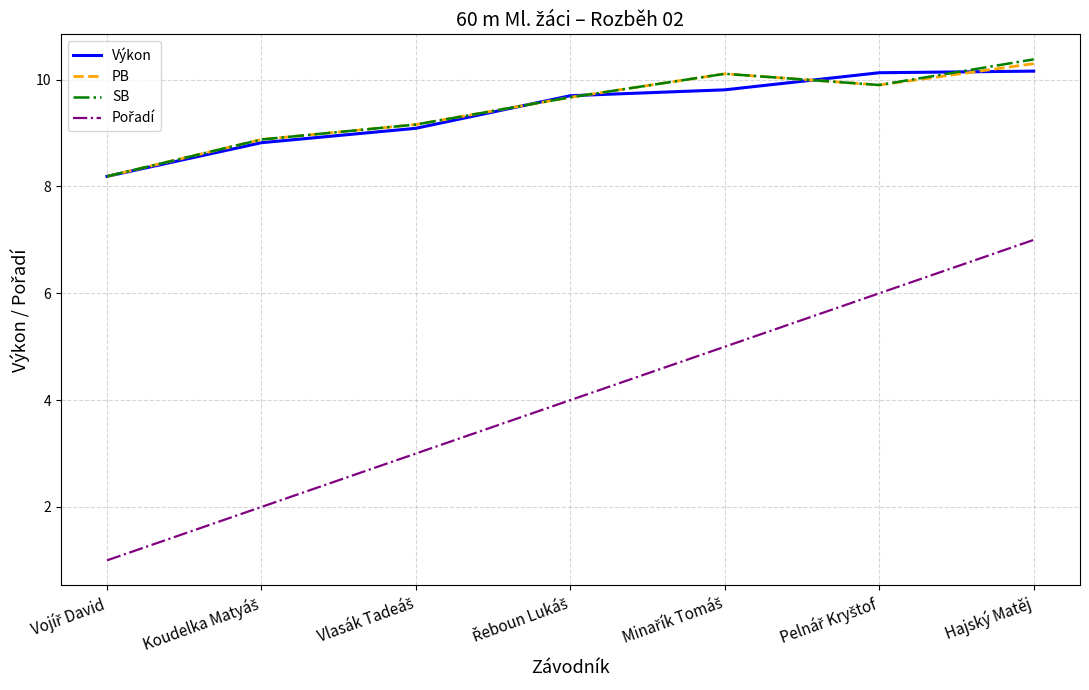

What is the highest value of the PB series?

10.3